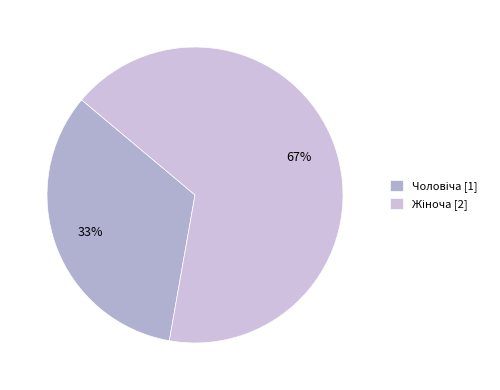

Approximately how many times larger is the value at Жіноча compared to Чоловіча?

2.0